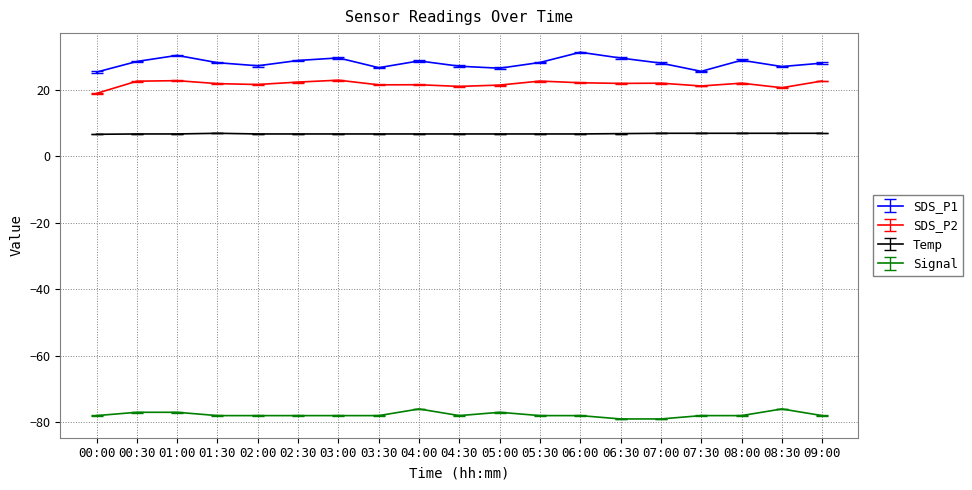

Is the value of SDS_P2 at 07:00 greater than the value of Signal at 05:30?

Yes